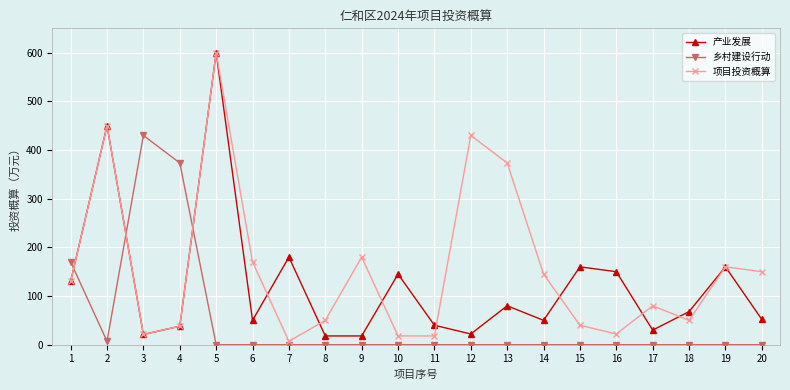

Rank the series by their average value, from highest to lowest.

项目投资概算, 产业发展, 乡村建设行动